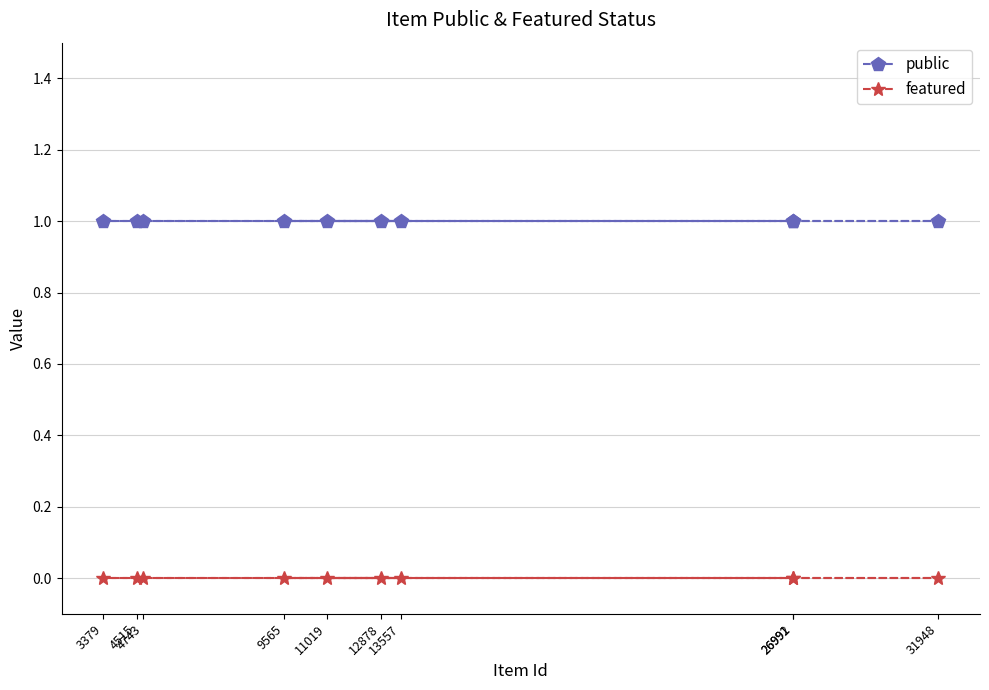

Reading left to right, what are all the values shown in this chart?

public: 3379=1	4515=1	4743=1	9565=1	11019=1	12878=1	13557=1	26991=1	26992=1	31948=1
featured: 3379=0	4515=0	4743=0	9565=0	11019=0	12878=0	13557=0	26991=0	26992=0	31948=0